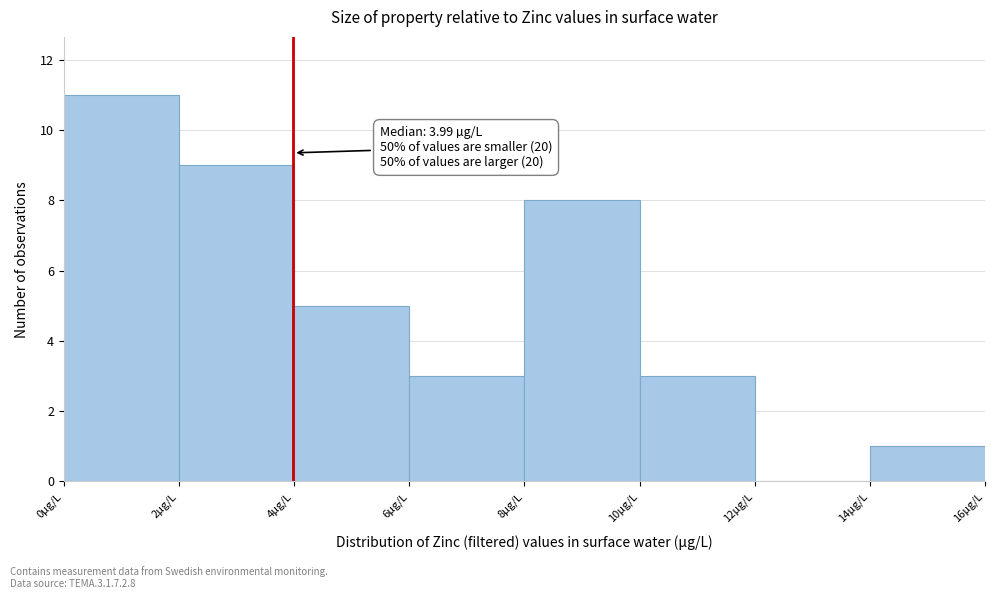

Over which range of the x-axis is the bar tallest?

0 to 2